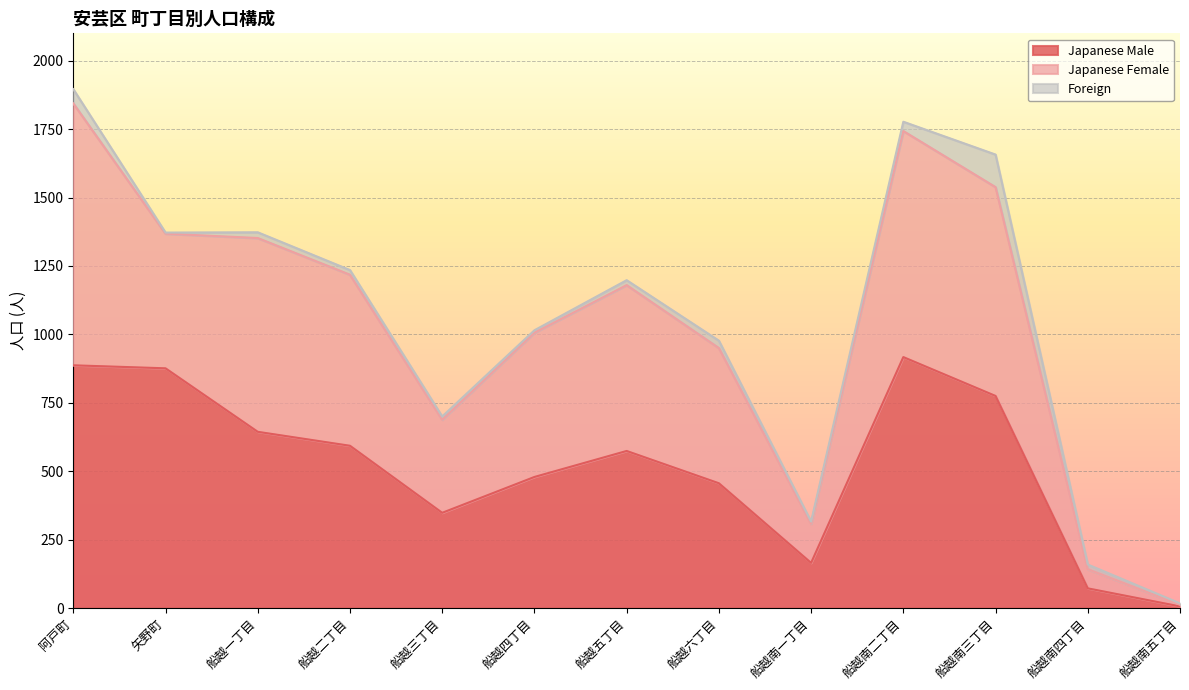

The Japanese Male series shows 266 at 船越南一丁目. True or false?

False